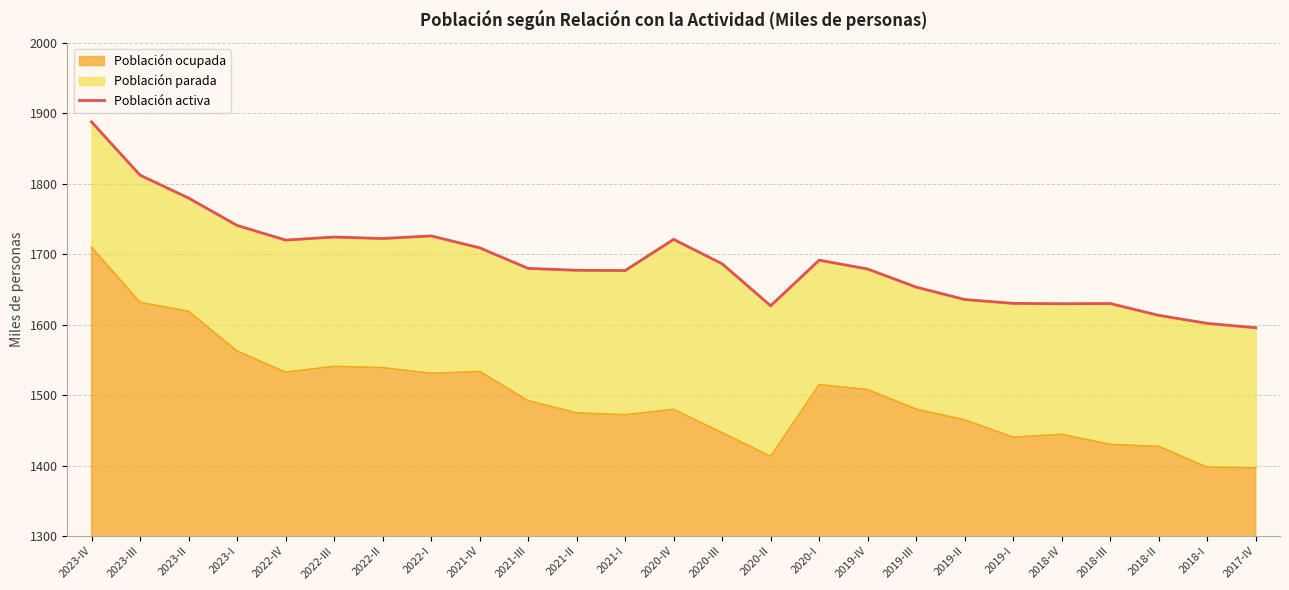

Where does the data first go above 1680?

2023-IV